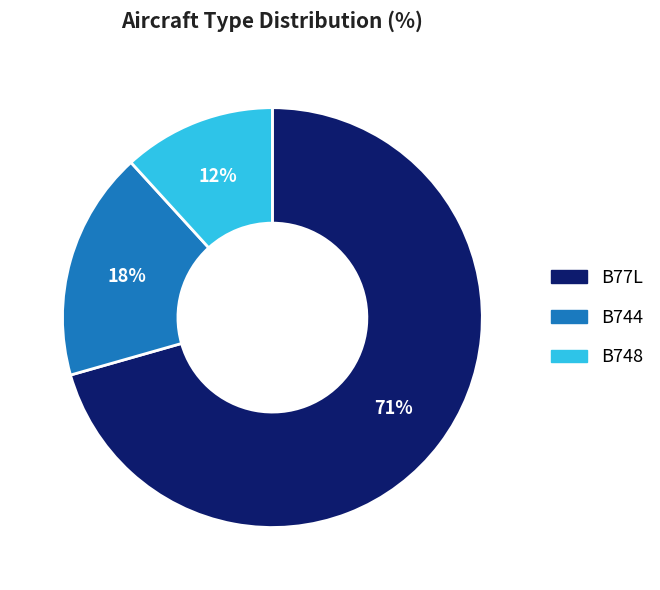

Which slice is the smallest?

B748